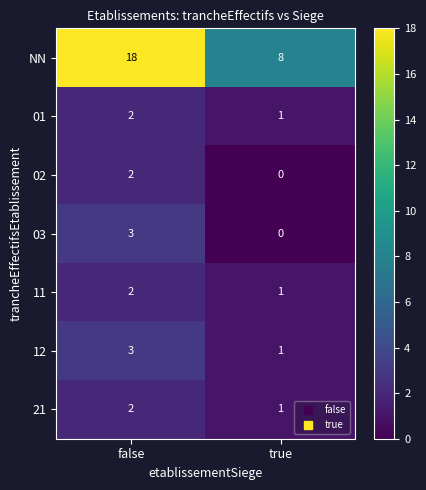

What is the spread (max minus min) of values at false?

16